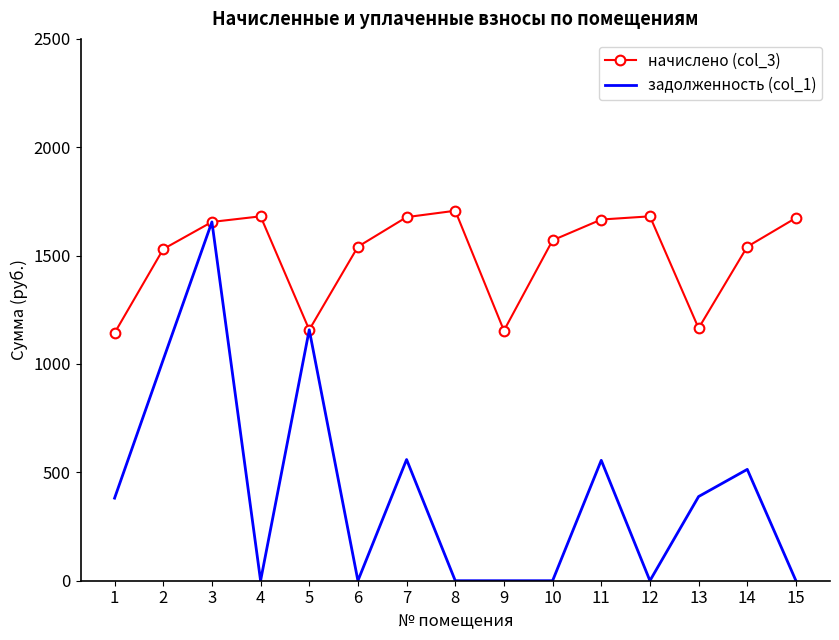

Read the начислено (col_3) value at 5.

1157.7